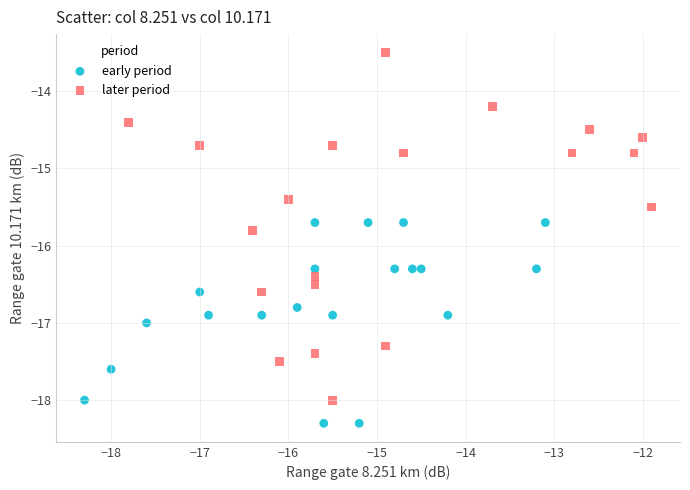

Which series has the largest Y range (max minus min)?

later period